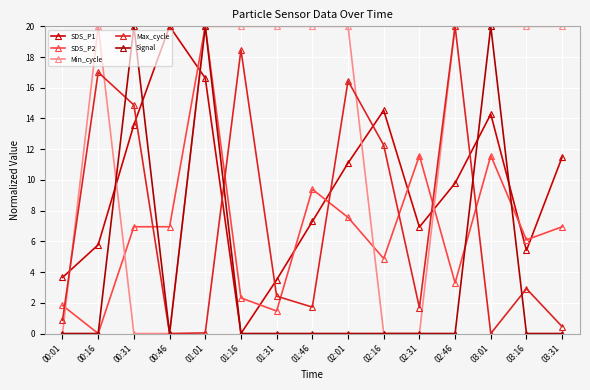

Which category has the lowest value across all series?

01:16